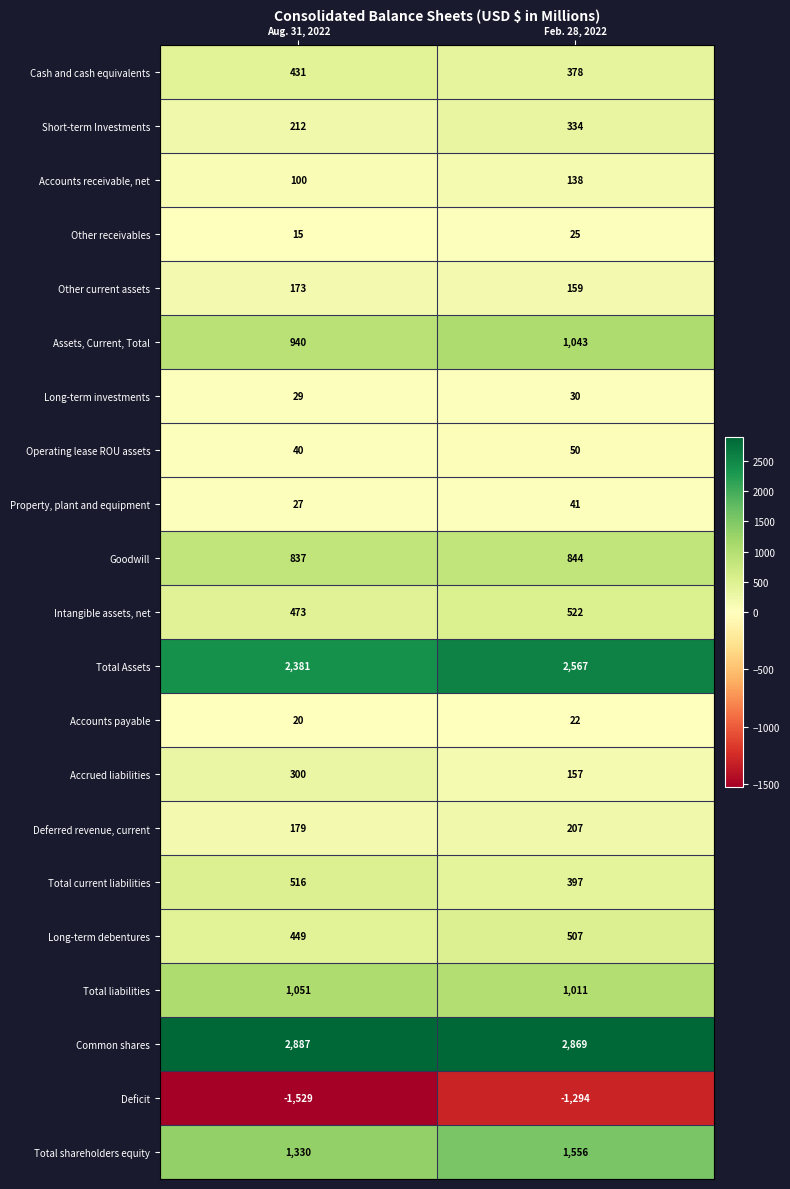

Which series has the largest total across all categories?

Common shares